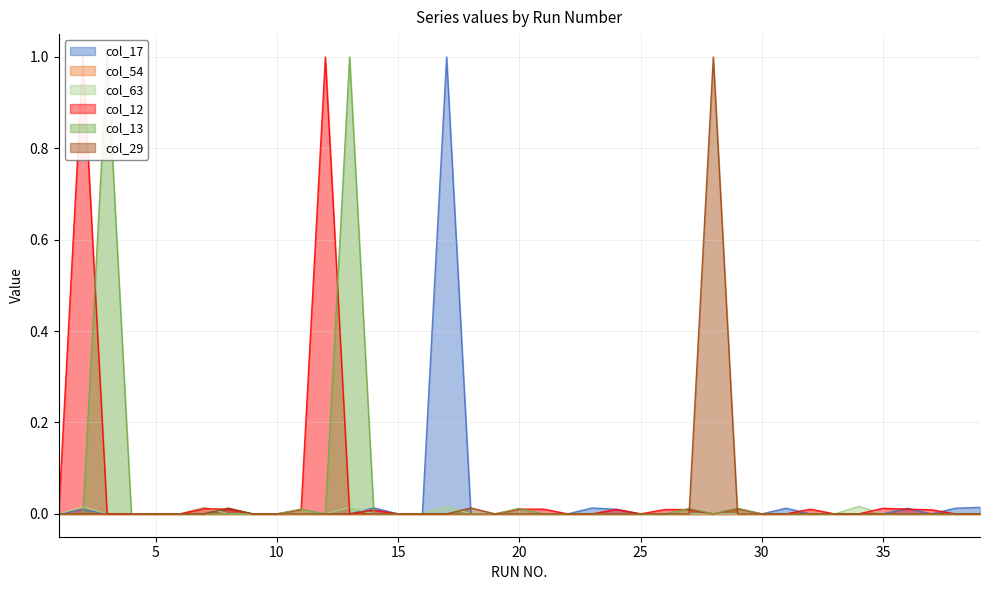

Where is col_12 nearest to the value 0?

1